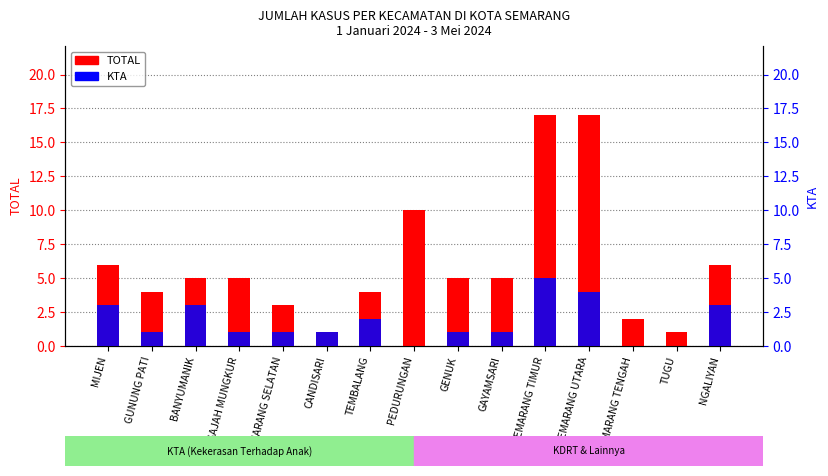

Reading right to left, extract all data points from this chart.

TOTAL: 6	1	2	17	17	5	5	10	4	1	3	5	5	4	6
KTA: 3	0	0	4	5	1	1	0	2	1	1	1	3	1	3